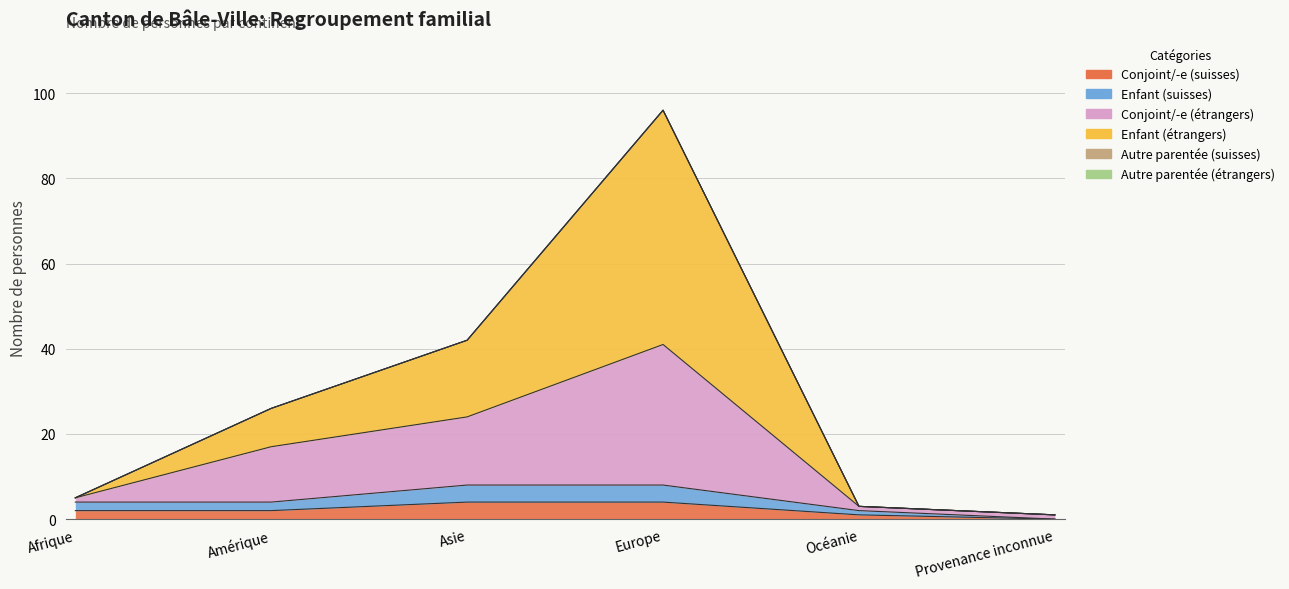

True or false: Conjoint/-e (étrangers) has a value of 1 at Provenance inconnue.

True